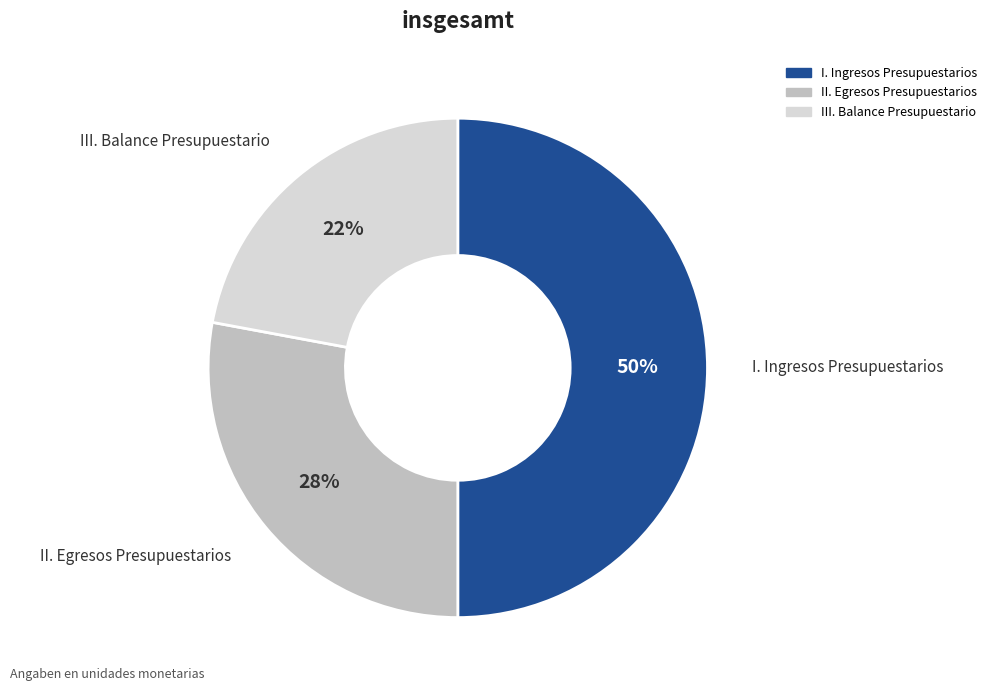

Is the sum of I. Ingresos Presupuestarios and II. Egresos Presupuestarios greater than half?

Yes